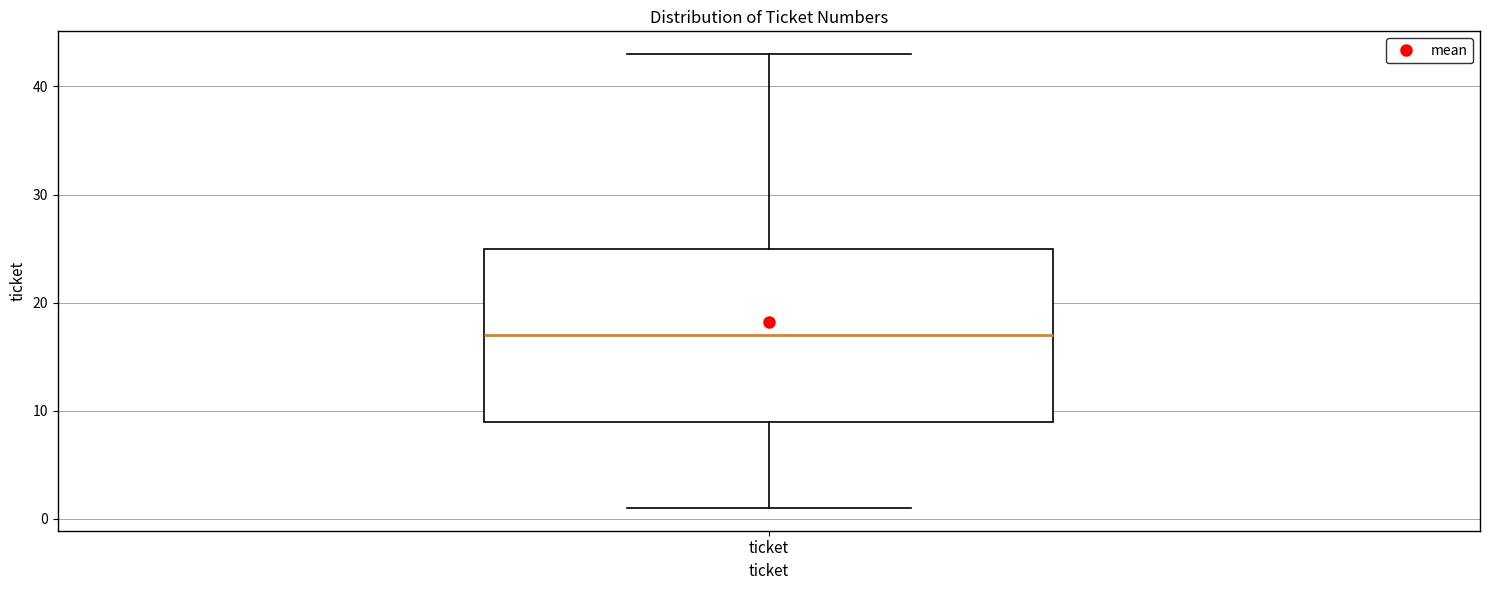

Read this box plot against the y-axis: the position of the median line, the range covered by the box, and the ends of both whiskers. The values are not printed on the chart, so give them approximately, as read against the axis.

median 17, box 9 to 25, whiskers 1 to 43